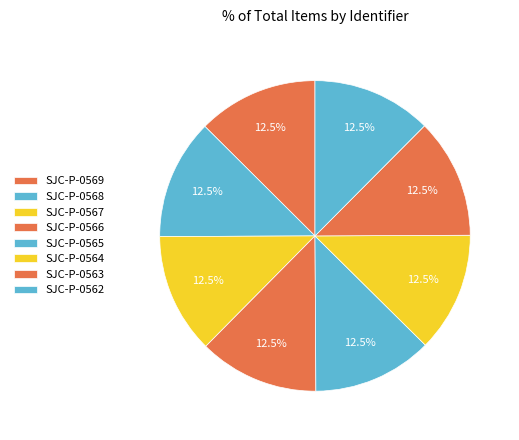

Count the number of slices in the pie.

8